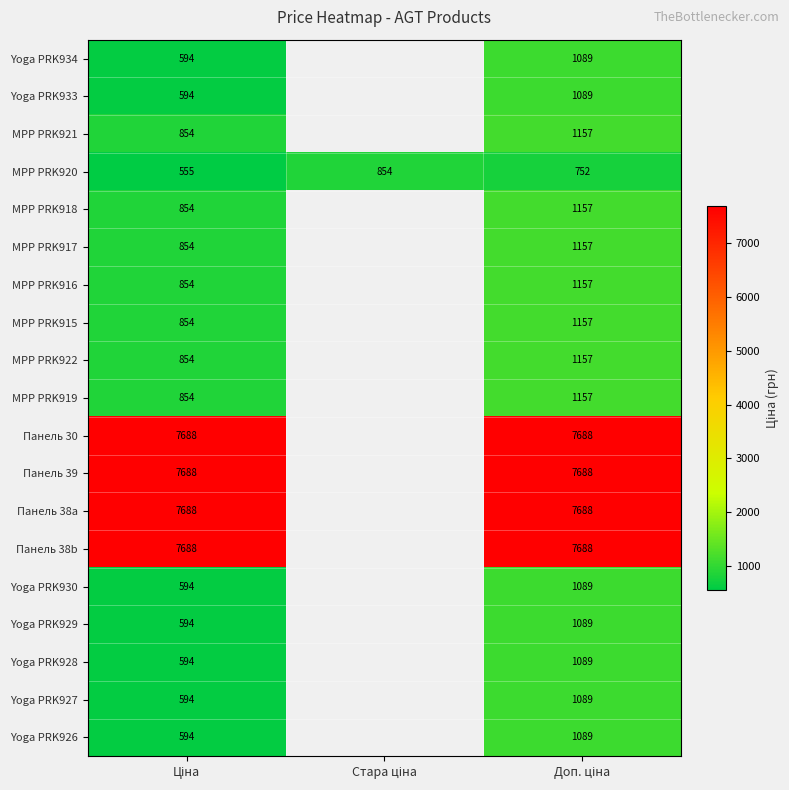

What is the difference between the highest and lowest values at Доп. ціна?

6936.0